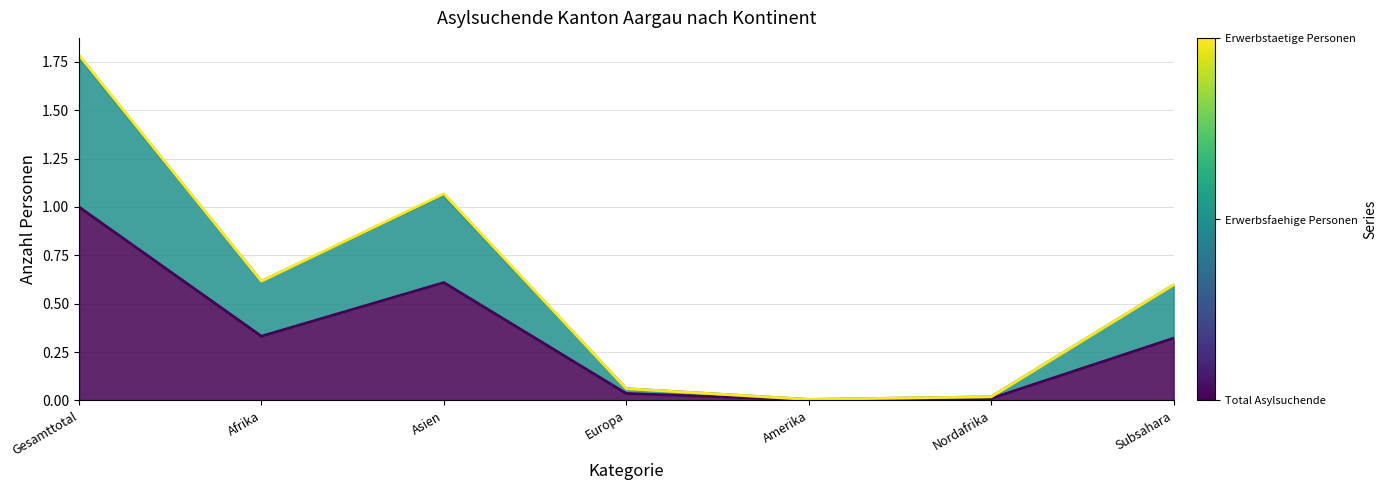

In Total Asylsuchende, how many points are lower than both neighbors (excluding endpoints)?

2